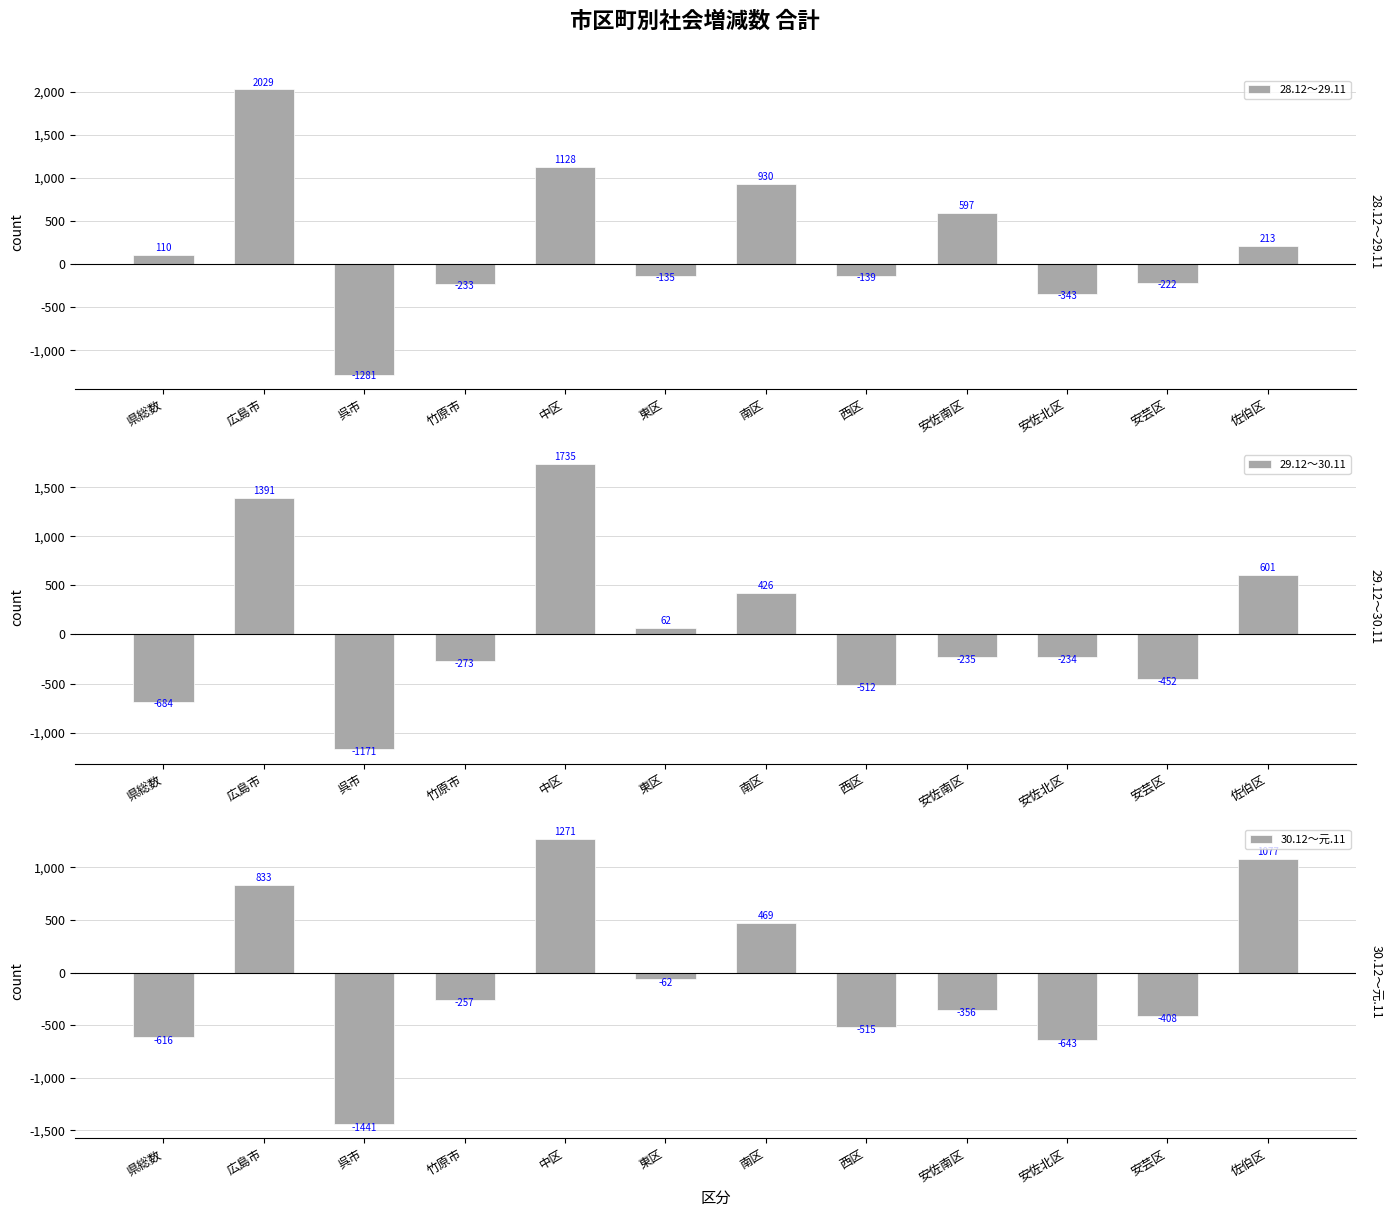

Does the chart contain any negative values?

Yes